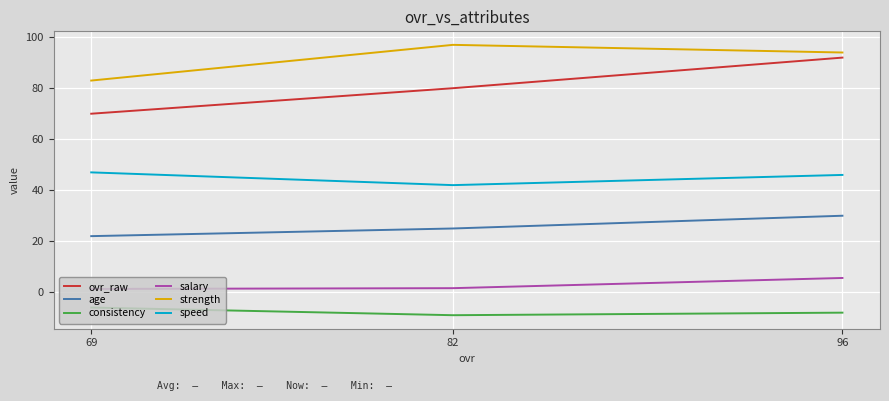

What is the difference between the maximum and minimum values in the strength series?

14.0